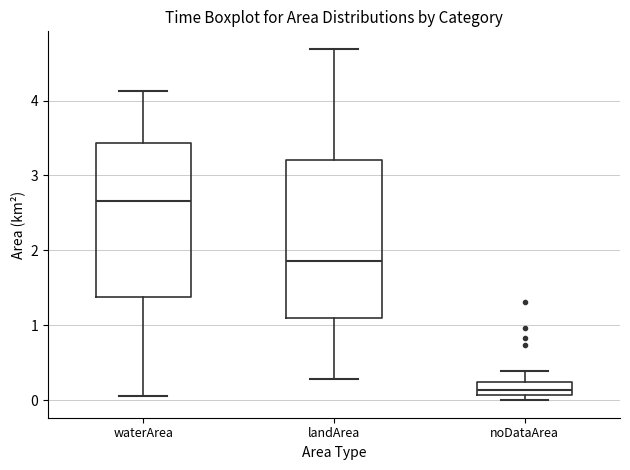

Which box has the lowest median line?

noDataArea